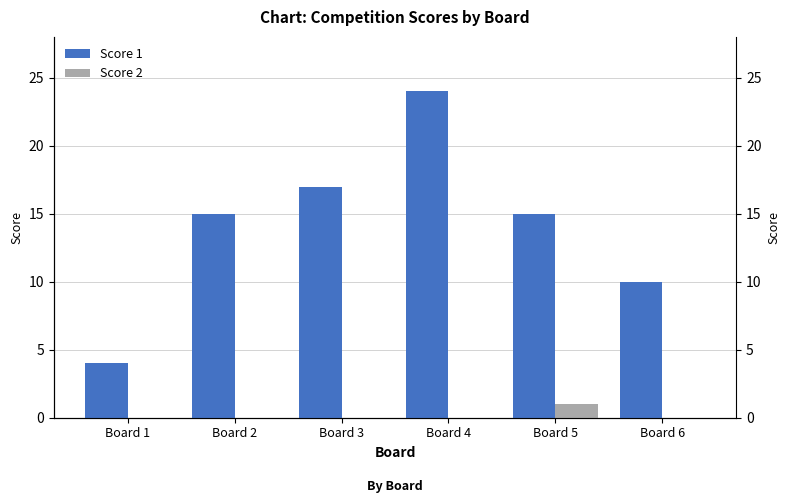

Reading right to left, what are all the values shown in this chart?

Score 1: 10	15	24	17	15	4
Score 2: 0	1	0	0	0	0